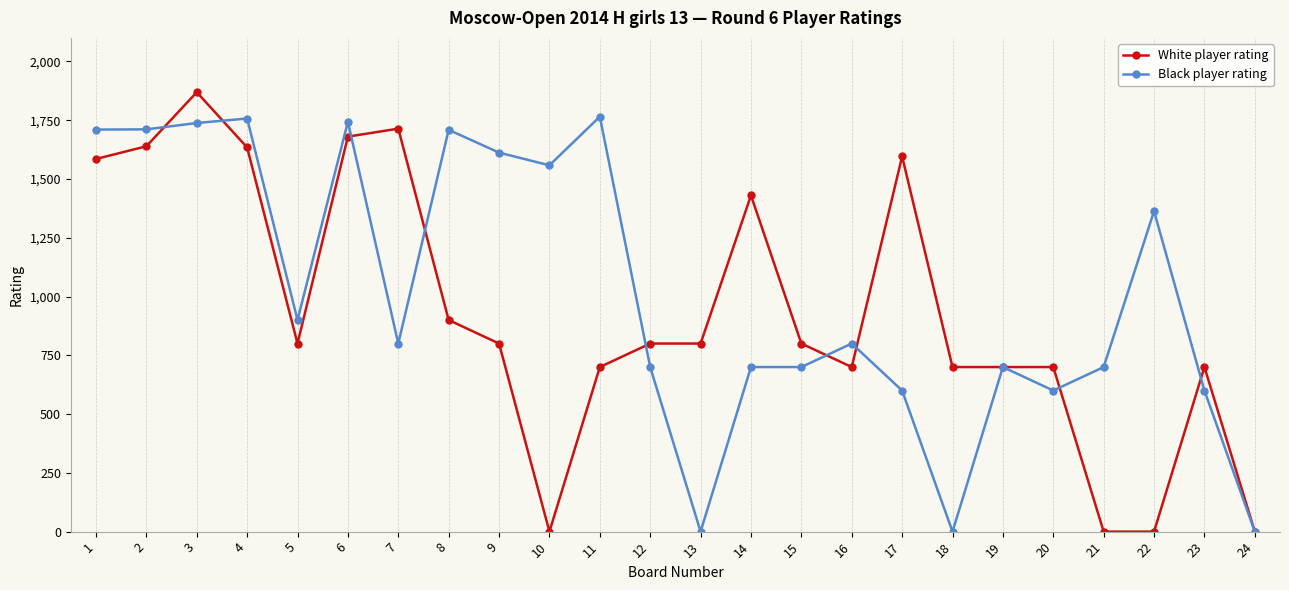

What is the sum of the Black player rating values at 23 and 22?

1963